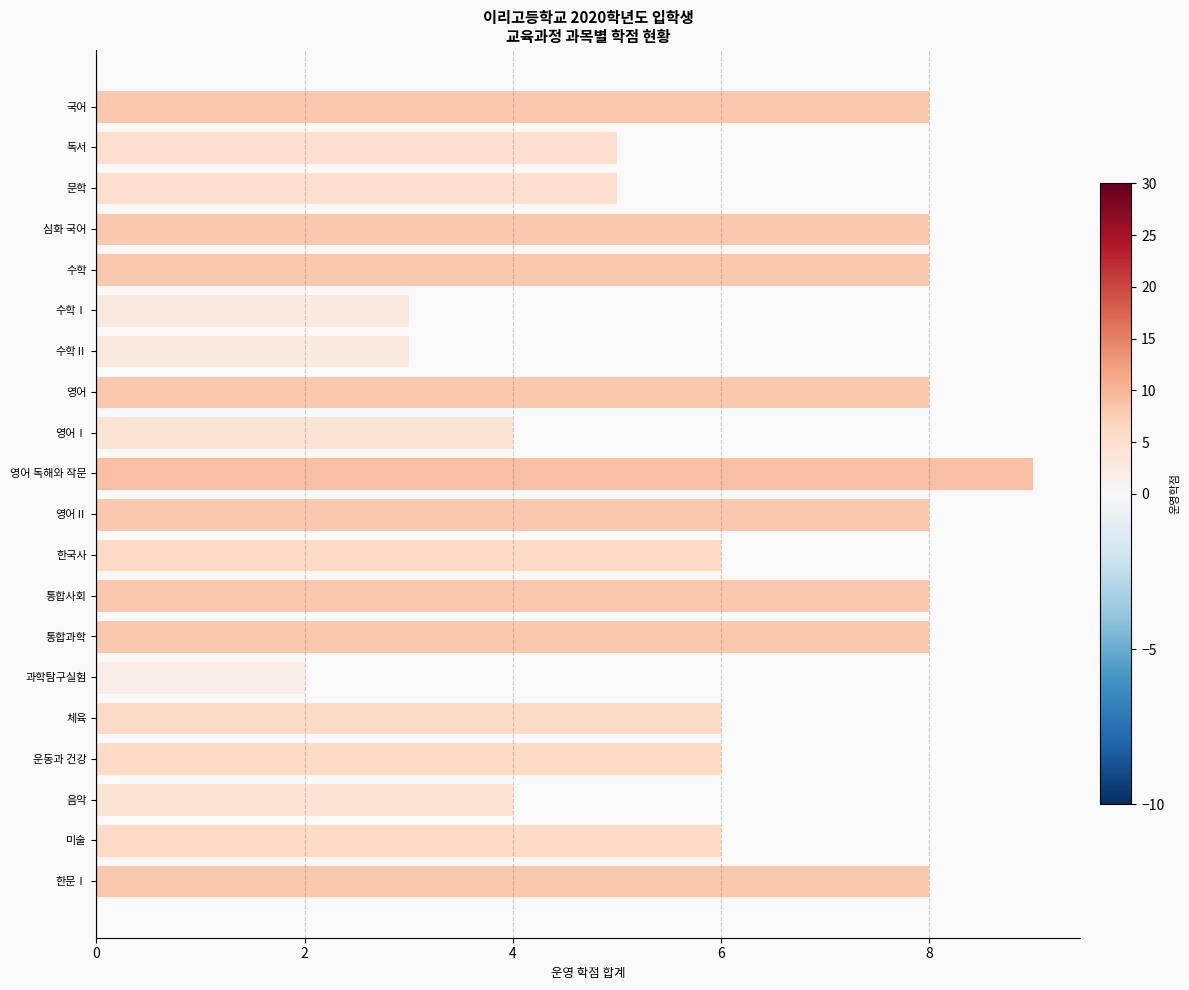

How many data points does each series have?

20